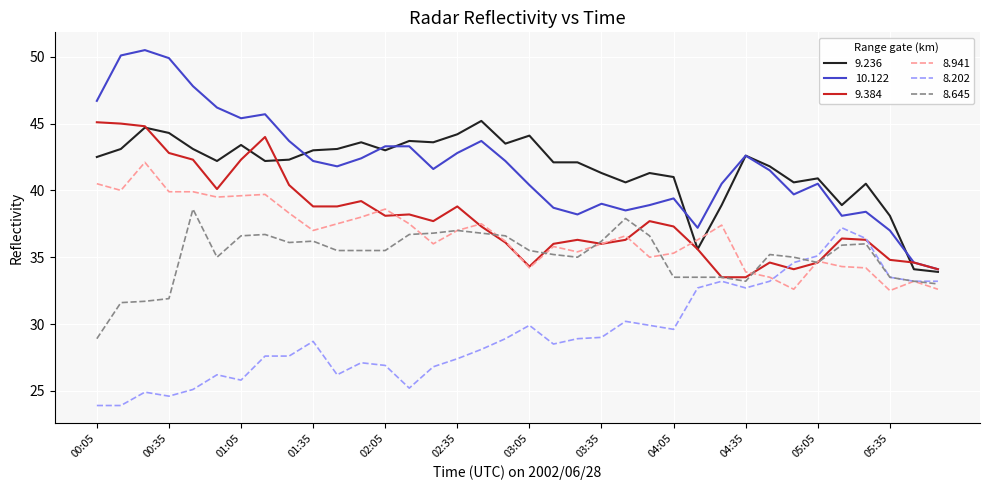

What is the highest value of the 9.236 series?

45.2